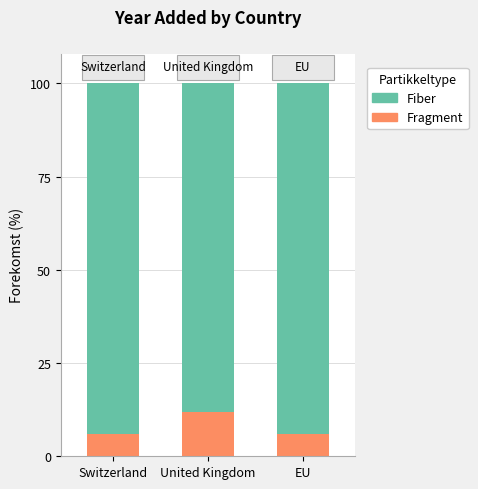

What is the total value across all series at EU?

100